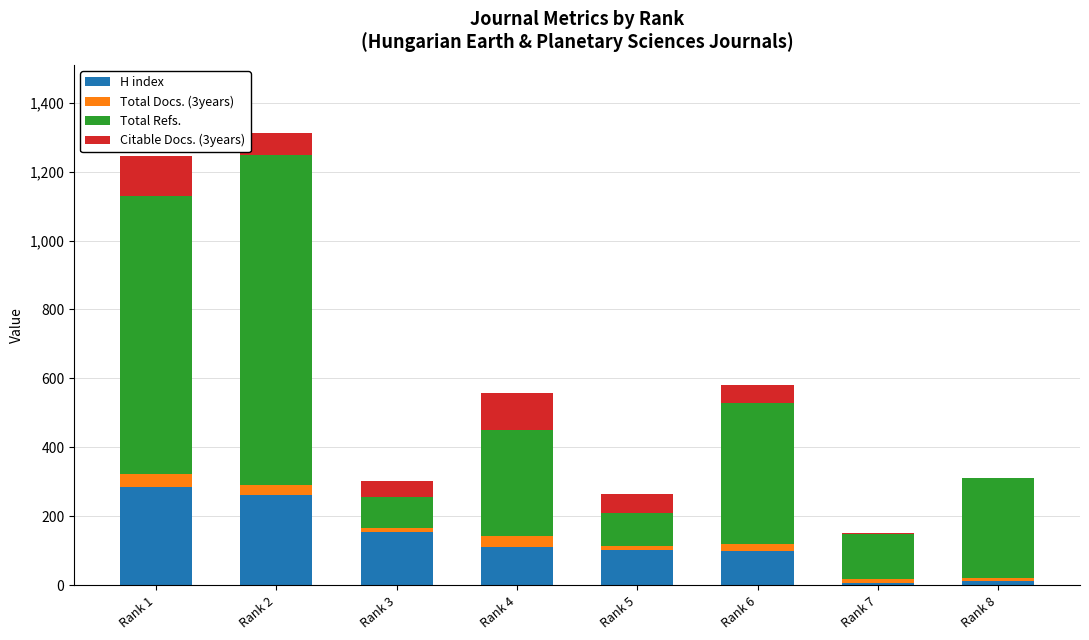

How many data points does each series have?

8